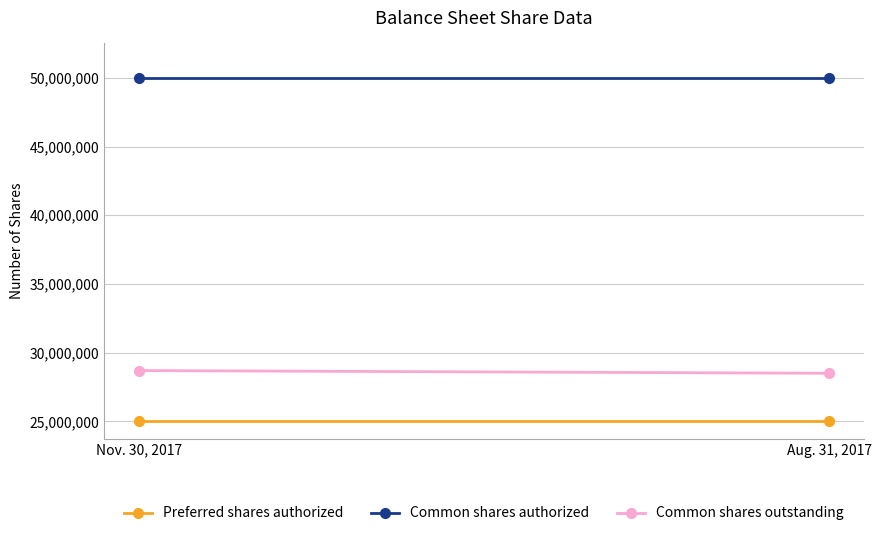

Reading left to right, what are all the values shown in this chart?

Preferred shares authorized: Nov. 30, 2017=25000000	Aug. 31, 2017=25000000
Common shares authorized: Nov. 30, 2017=50000000	Aug. 31, 2017=50000000
Common shares outstanding: Nov. 30, 2017=28701000	Aug. 31, 2017=28503000